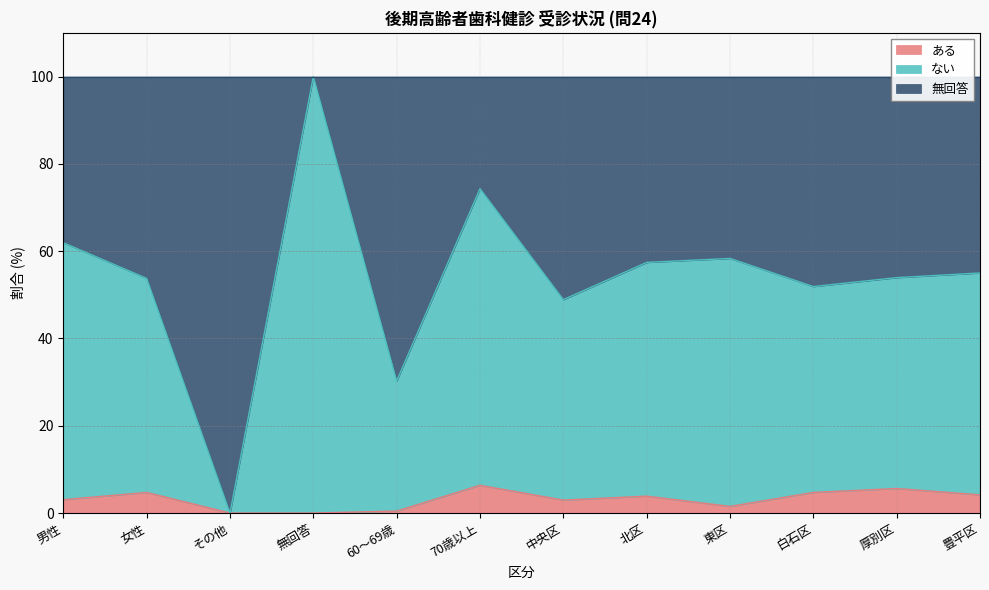

What is the sum of all ある values?

37.4